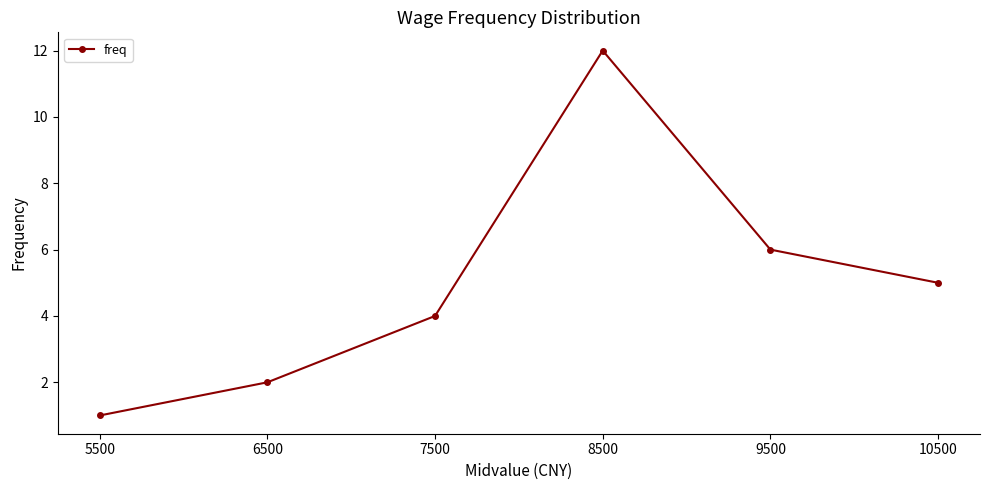

How many data points are less than 5?

3